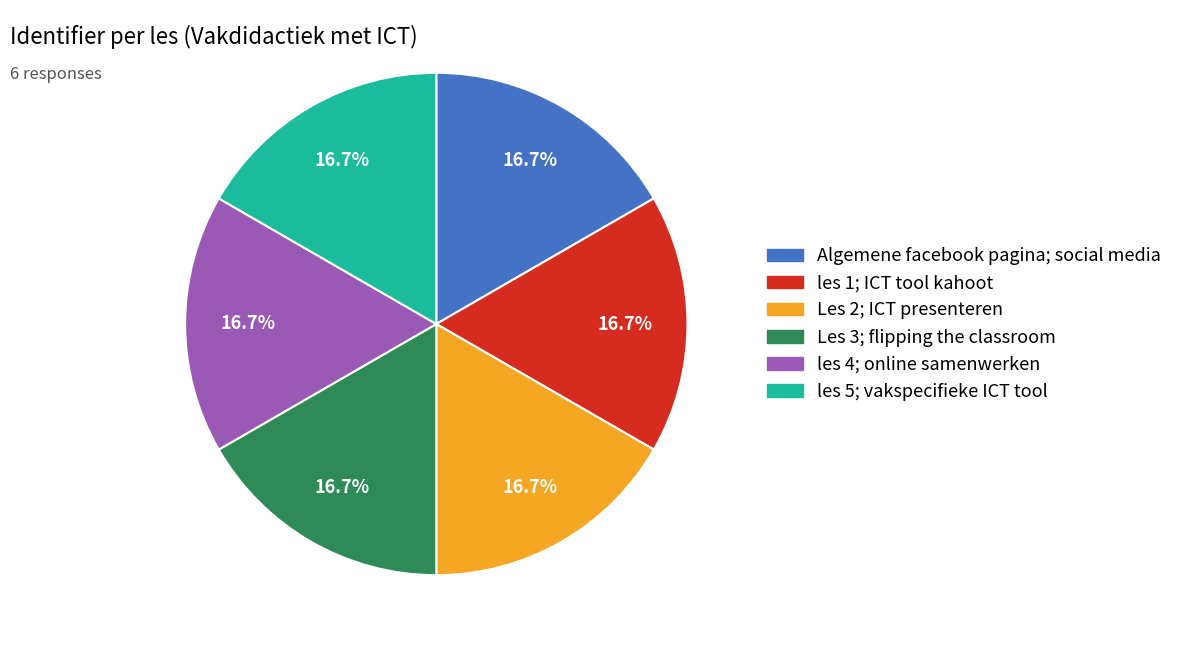

True or false: Les 2; ICT presenteren accounts for 27% of the total.

False